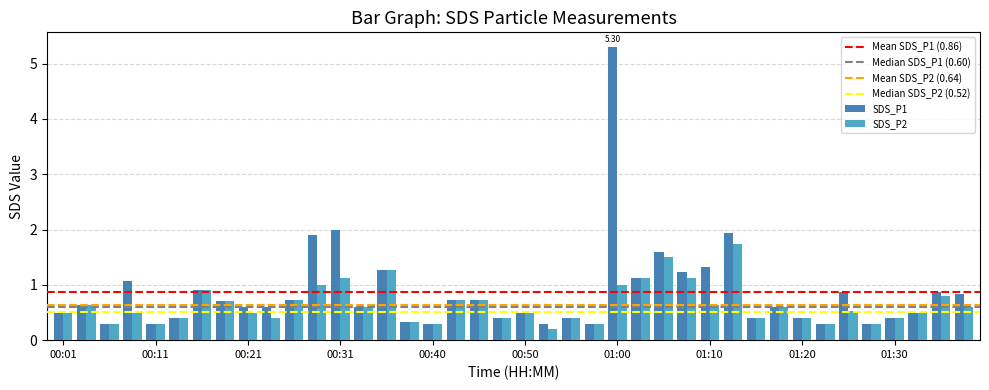

List the series in order of their peak value, lowest first.

SDS_P2, SDS_P1